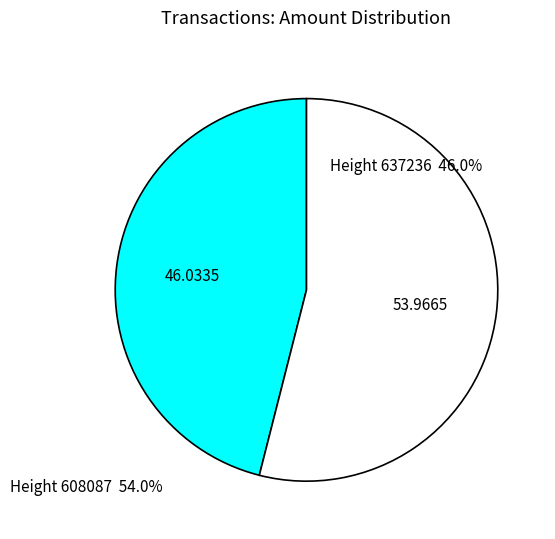

Is there any slice that represents more than half of the pie?

Yes